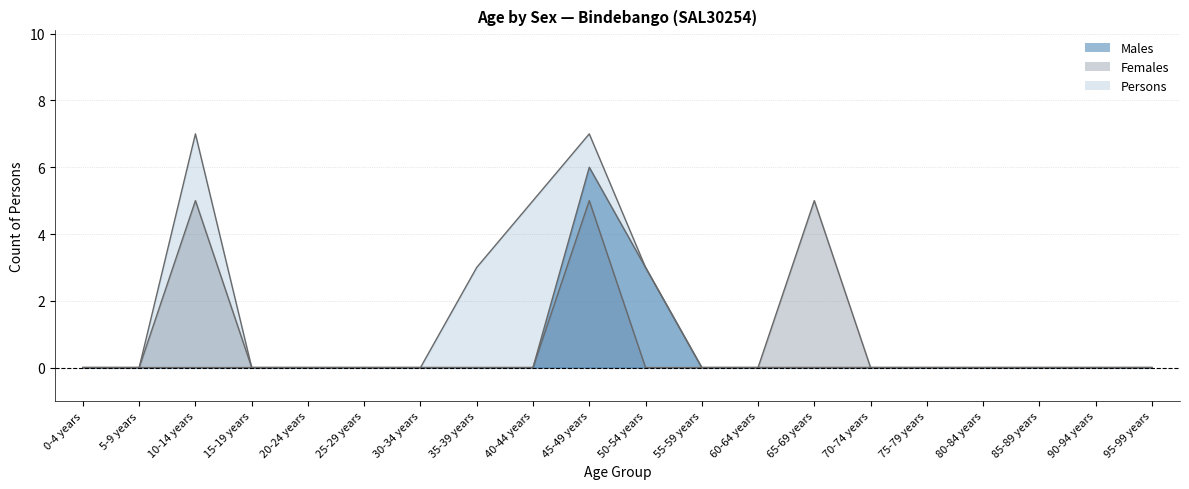

At which category does Males reach its first local peak?

45-49 years